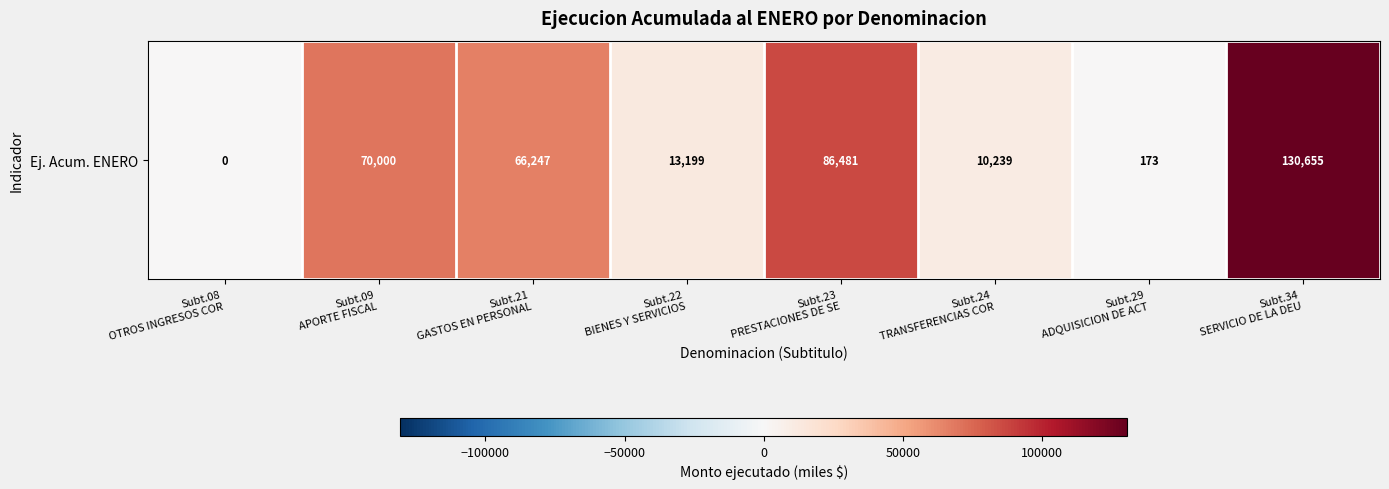

How many positive values are there?

7